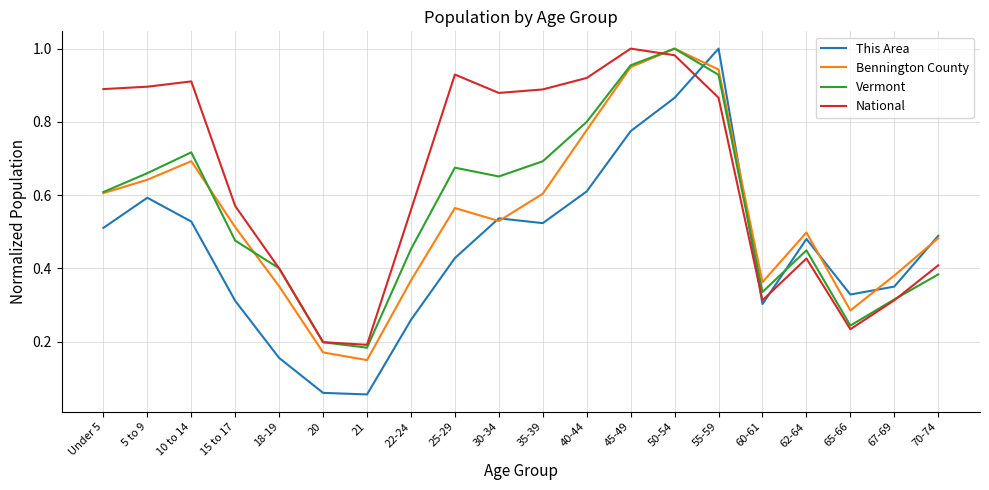

Which category has the lowest value in the Bennington County series?

21